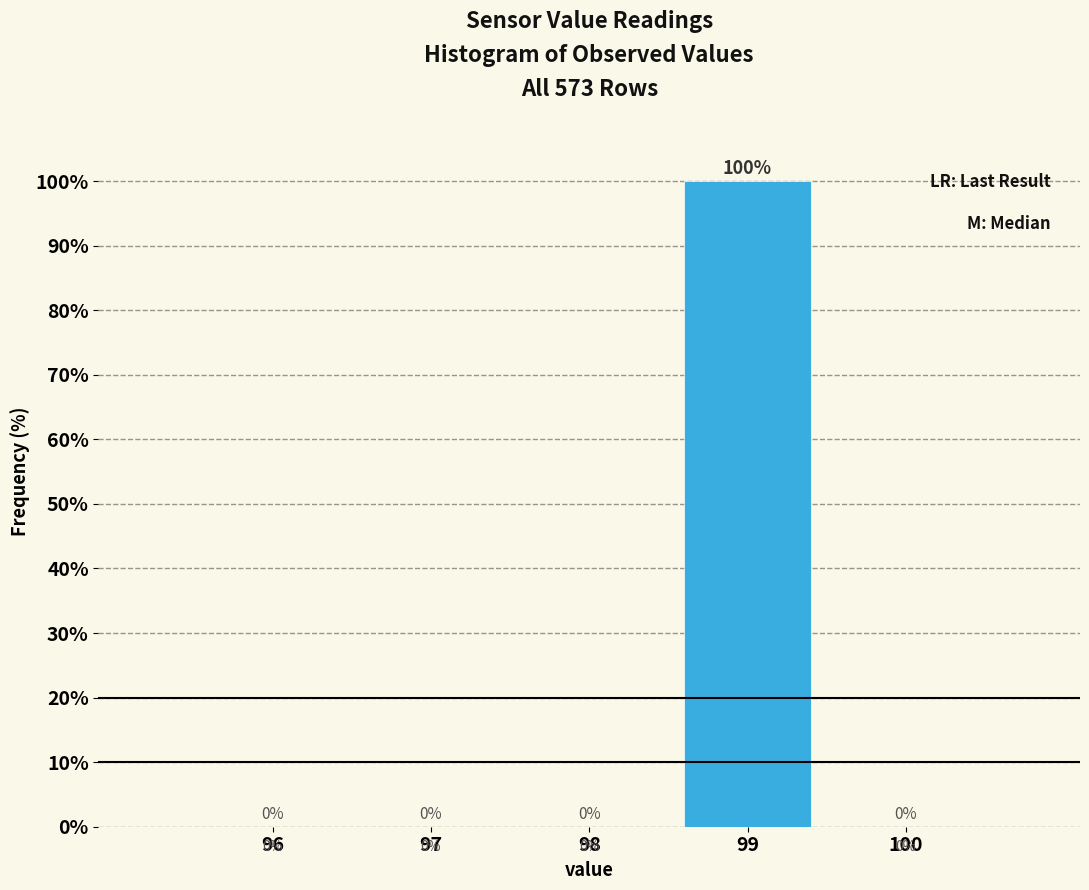

Reading right to left, list all the values displayed in this chart.

100=0	99=100	98=0	97=0	96=0